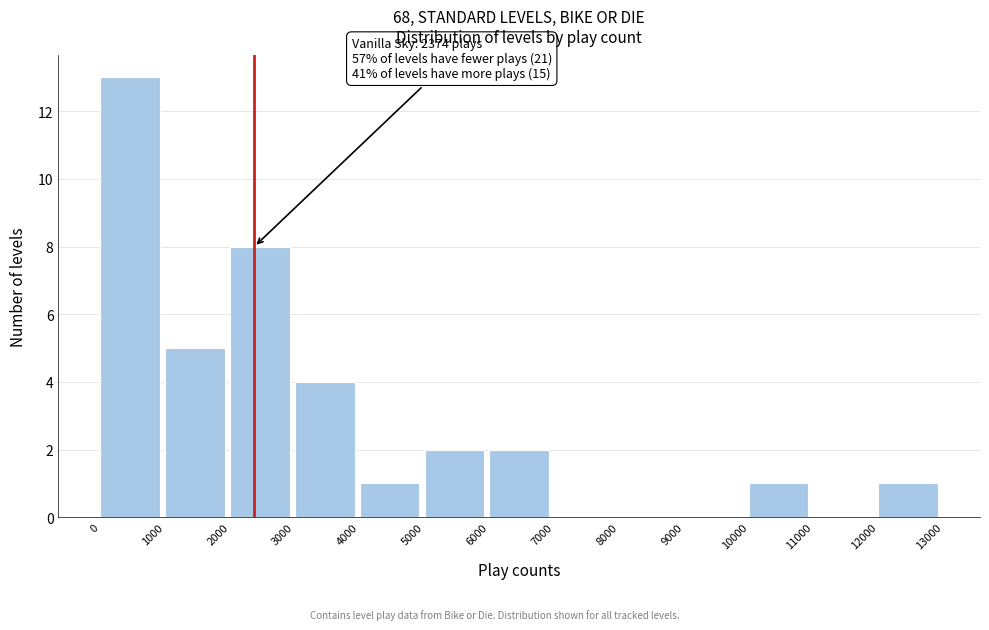

Over which range of the x-axis is the bar tallest?

0 to 1000